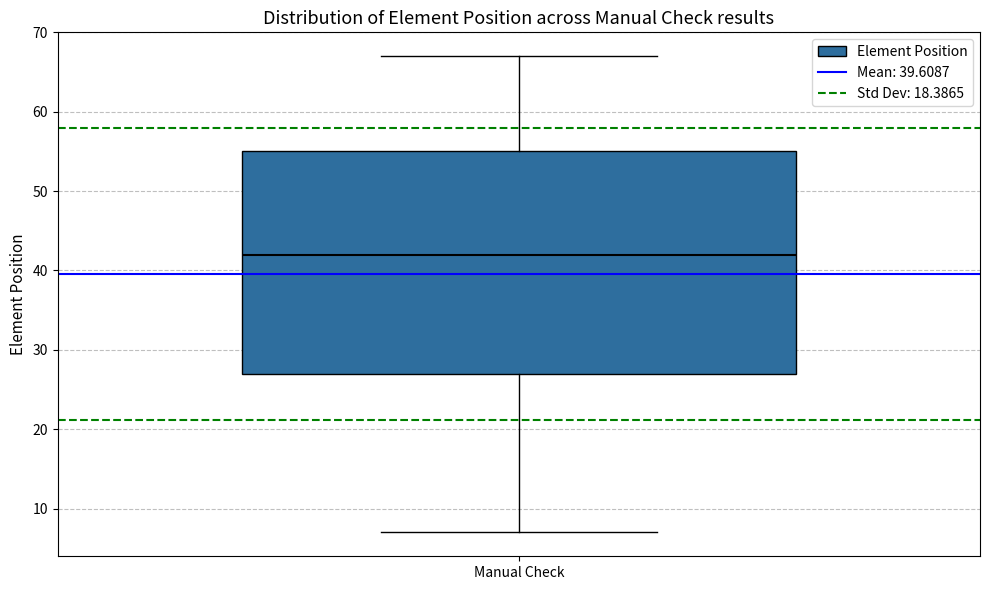

Read this box plot against the y-axis: the position of the median line, the range covered by the box, and the ends of both whiskers. The values are not printed on the chart, so give them approximately, as read against the axis.

median 42, box 27 to 55, whiskers 7 to 67